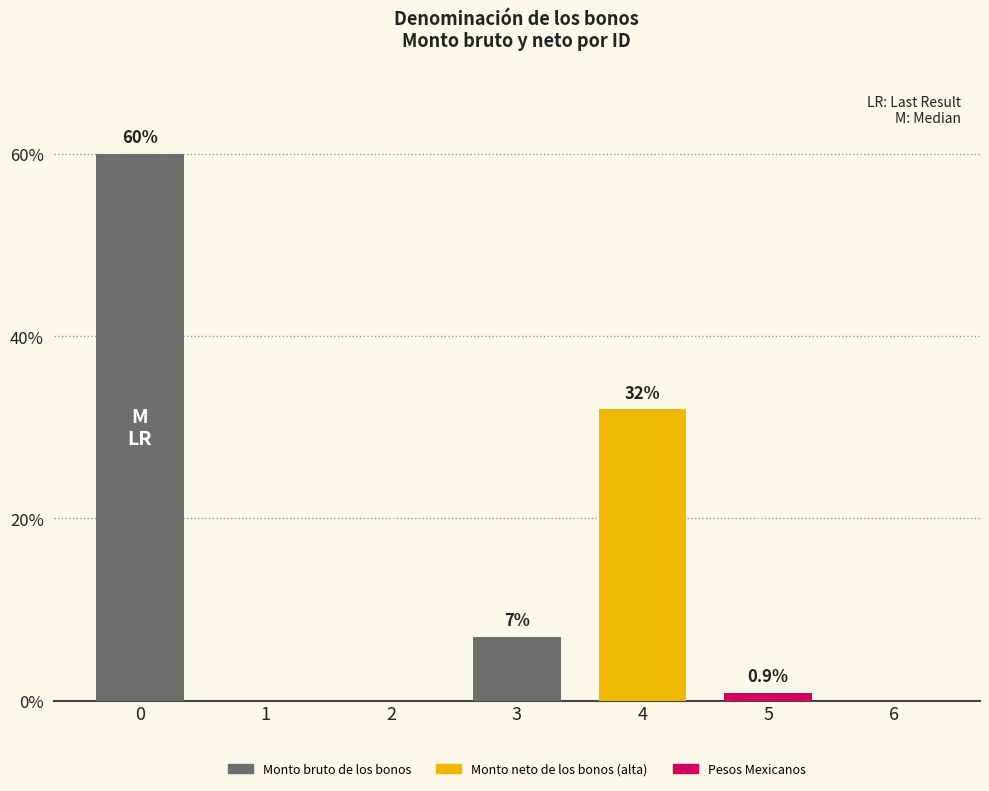

The chart shows a value of 0.0 at 6. True or false?

True